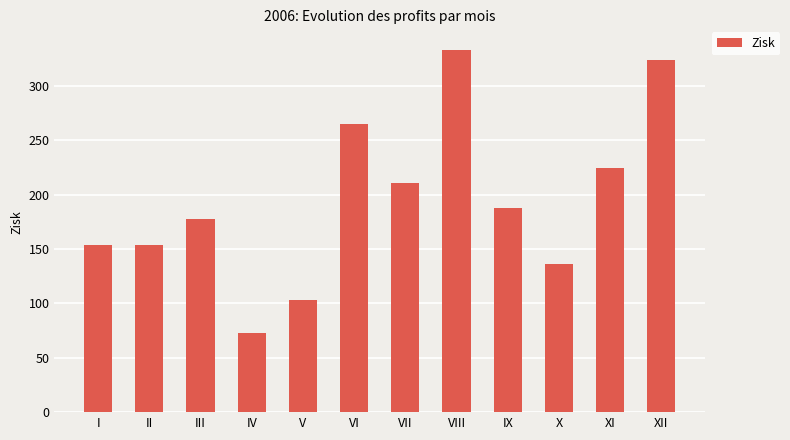

The chart shows a value of 333.0 at VIII. True or false?

True